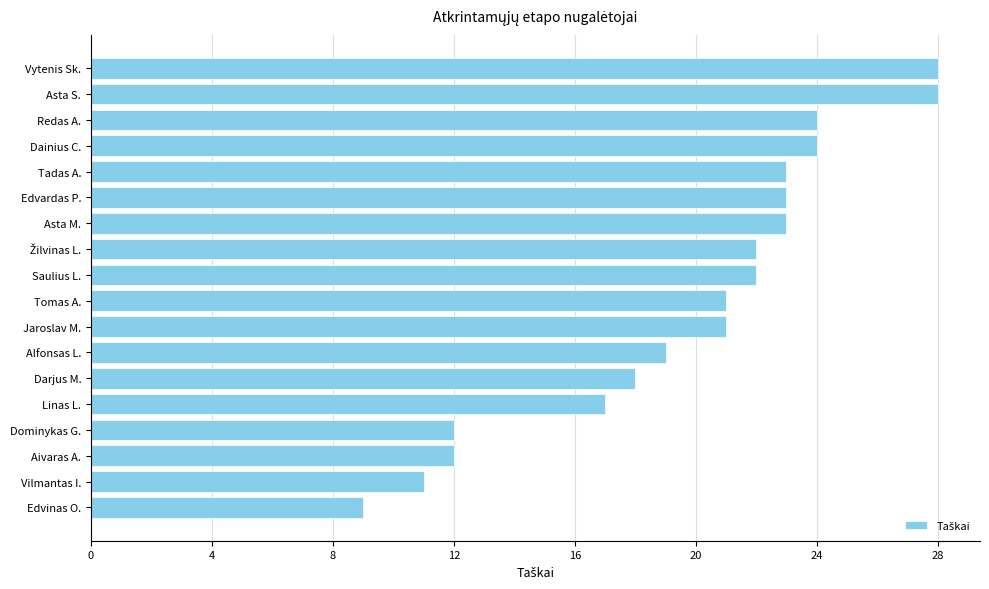

The value at Asta S. is 28. True or false?

True